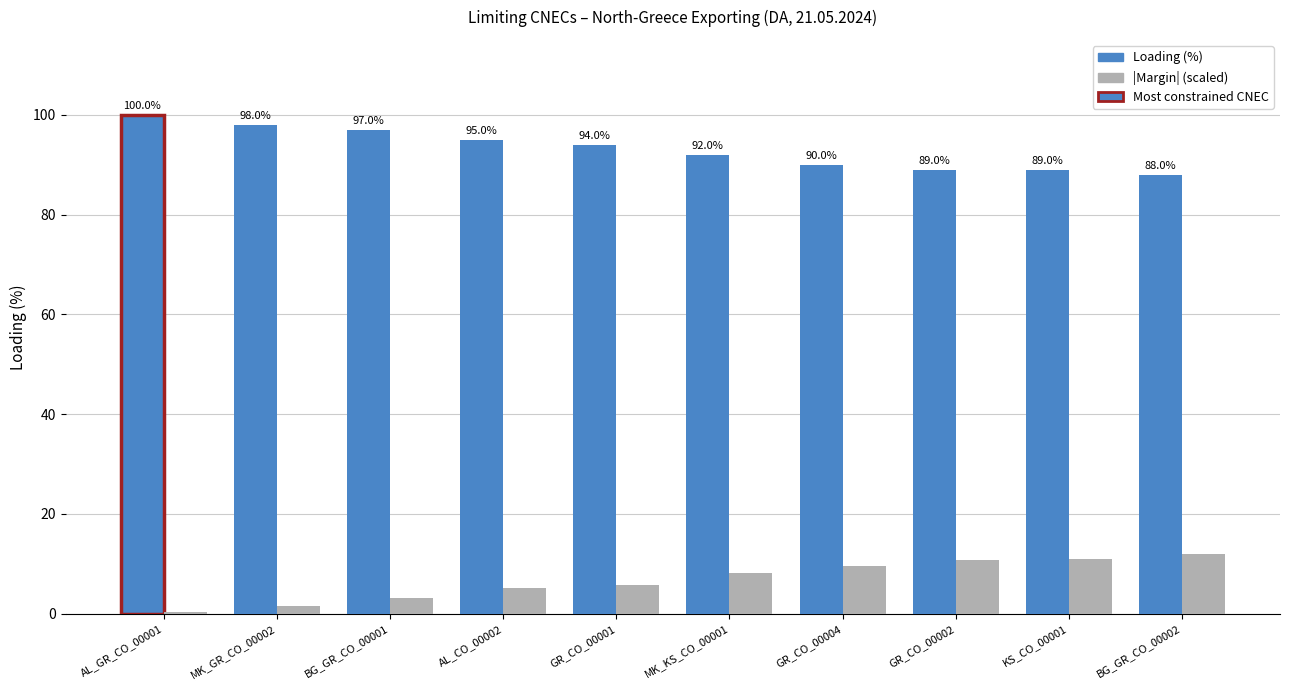

Rank the series by their average value, from lowest to highest.

|Margin| (scaled), Loading (%)